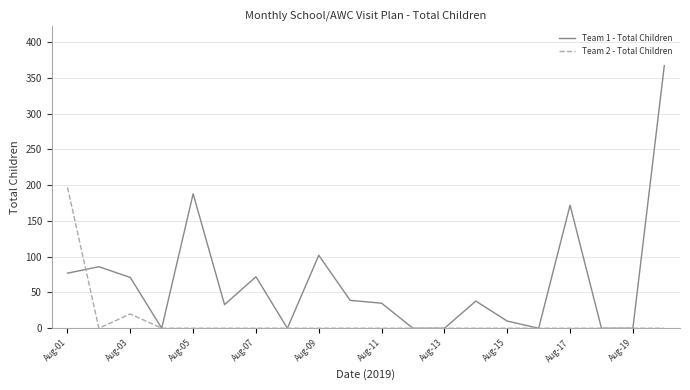

Which series has the largest total across all categories?

Team 1 - Total Children